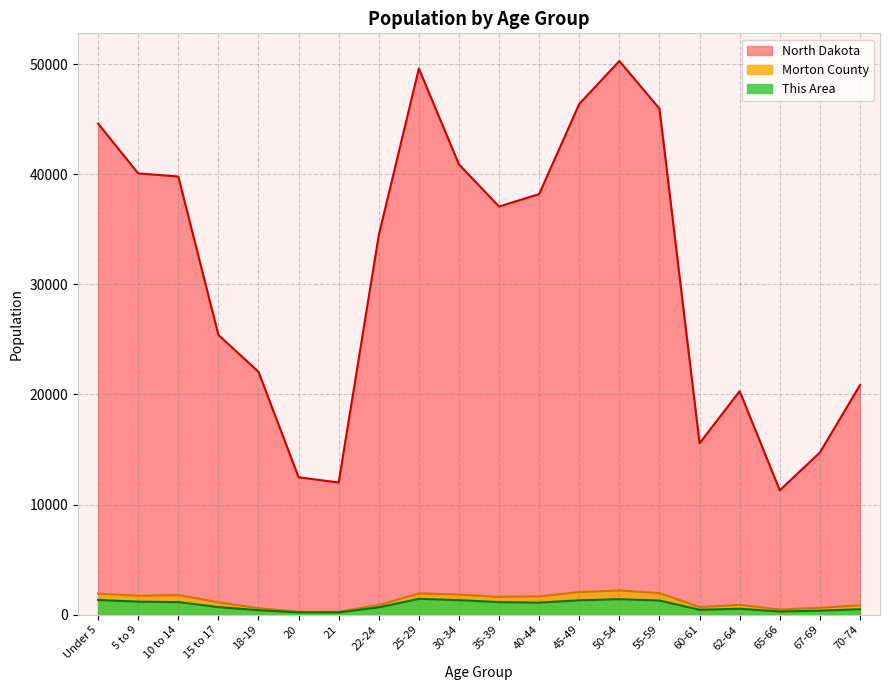

What is the difference between the highest and lowest values at 10 to 14?

38640